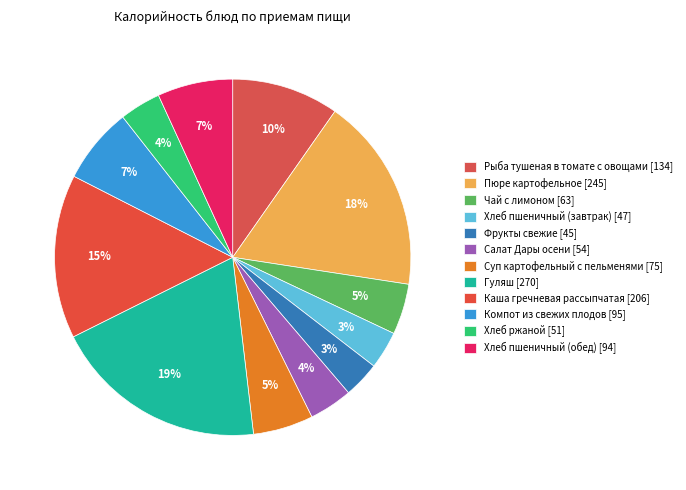

Is Гуляш the majority of the pie?

No